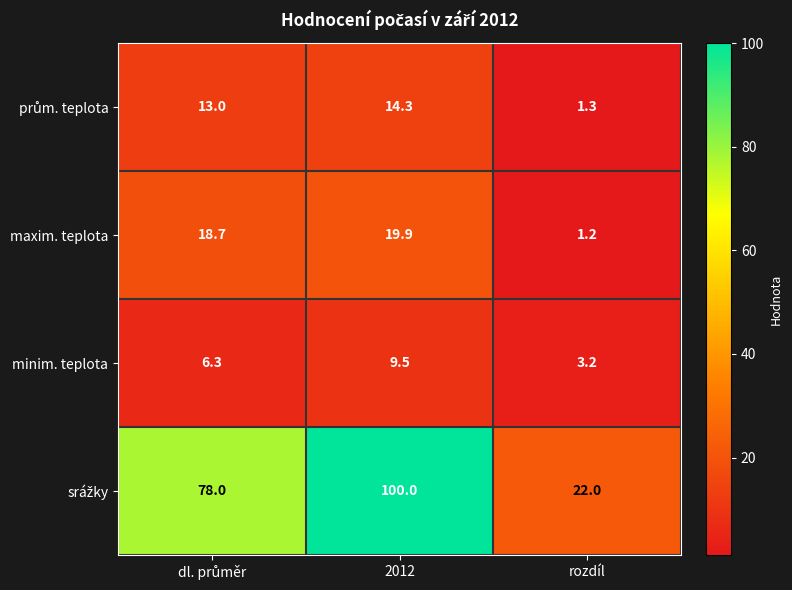

What is the difference between the highest and lowest values at 2012?

90.5